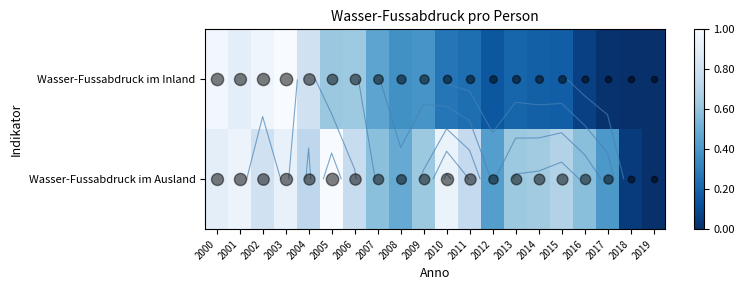

How many positive values does the Wasser-Fussabdruck im Inland series have?

19